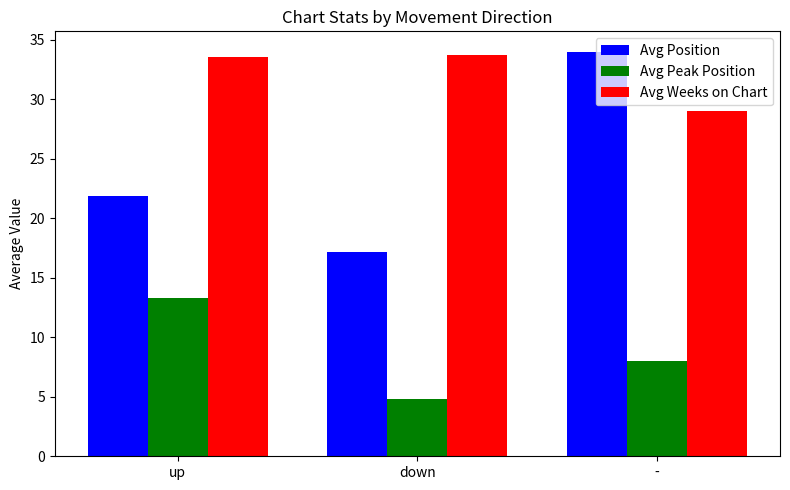

Where is Avg Weeks on Chart nearest to the value 31?

-